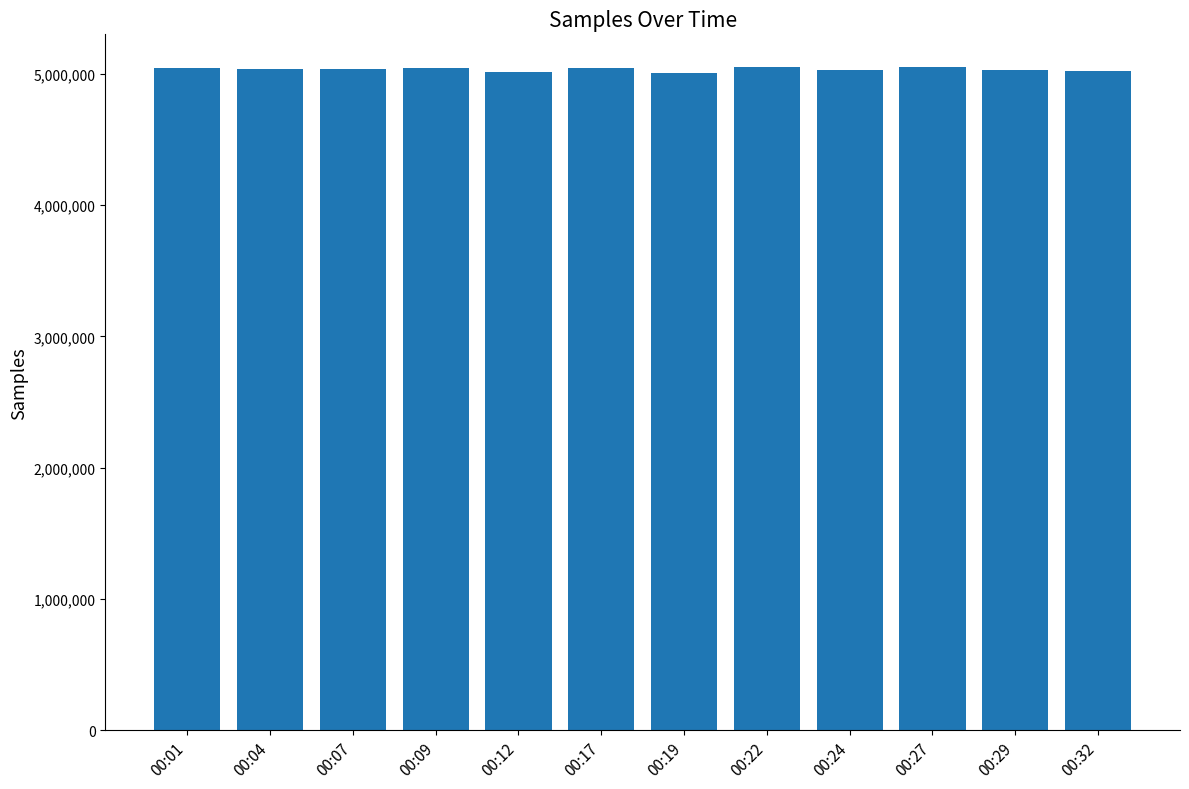

What is the maximum value shown in the chart?

5049173